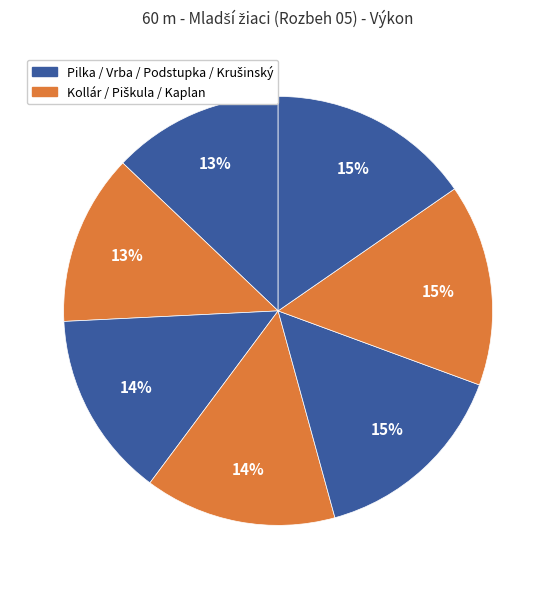

How many slices are in this pie chart?

7